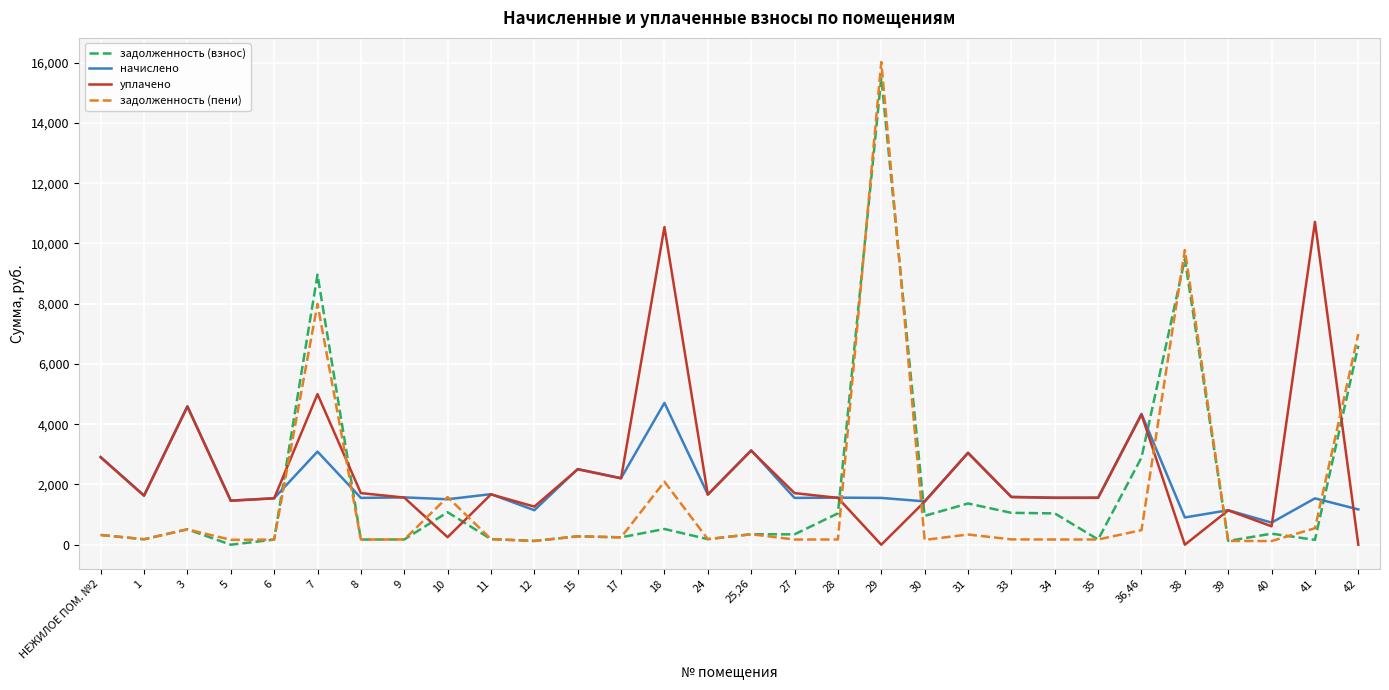

After their last crossing, which series has the higher values: задолженность (взнос) or начислено?

задолженность (взнос)